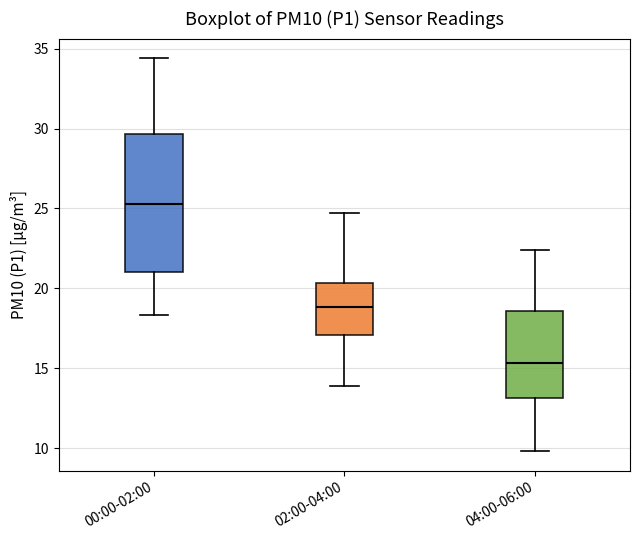

Reading left to right, transcribe this box plot: for each box, give where its median line is, the range the box spans, and where its two whiskers end, as read against the y-axis. The values are not printed on the chart, so give them approximately, as read against the axis.

00:00-02:00: median 25.5, box 21.0 to 29.5, whiskers 18.5 to 34.5
02:00-04:00: median 19.0, box 17.0 to 20.5, whiskers 14.0 to 24.5
04:00-06:00: median 15.5, box 13.0 to 18.5, whiskers 10.0 to 22.5